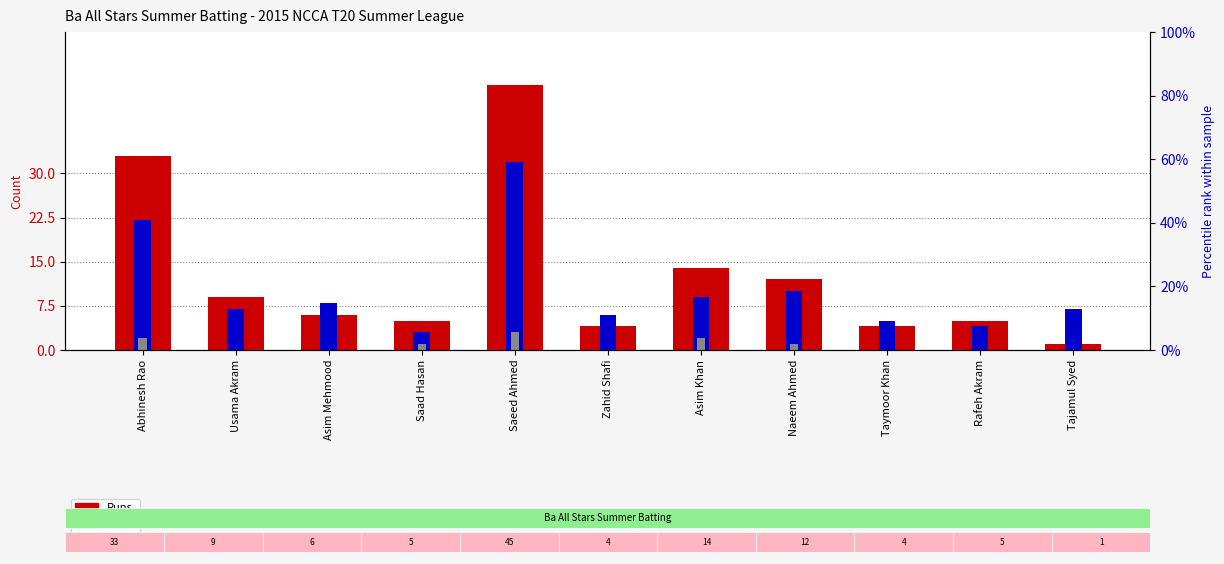

What is the total value across all series at Naeem Ahmed?

23